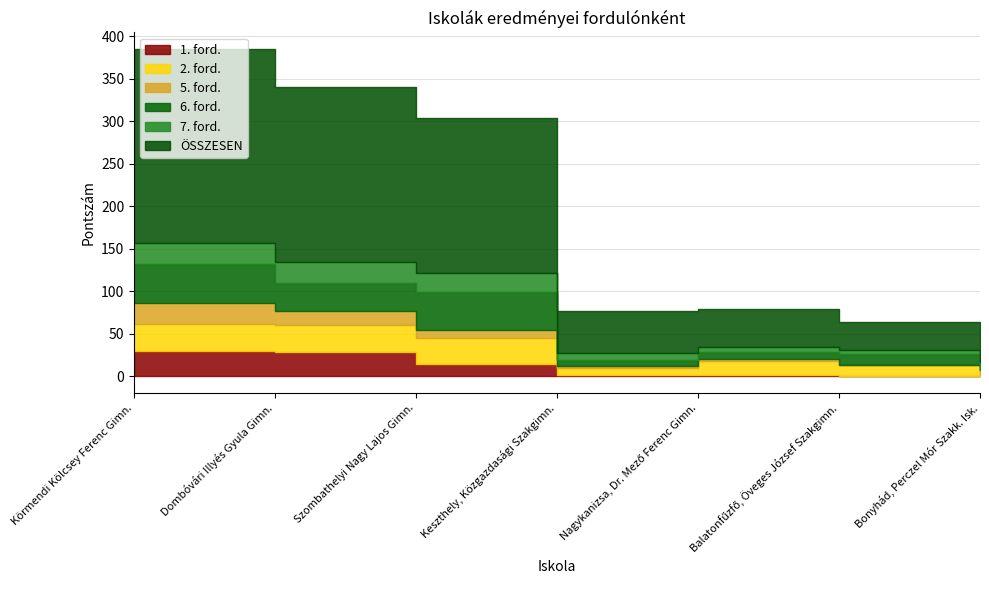

What is the value of the 6. ford. point at the 4th from the left?

7